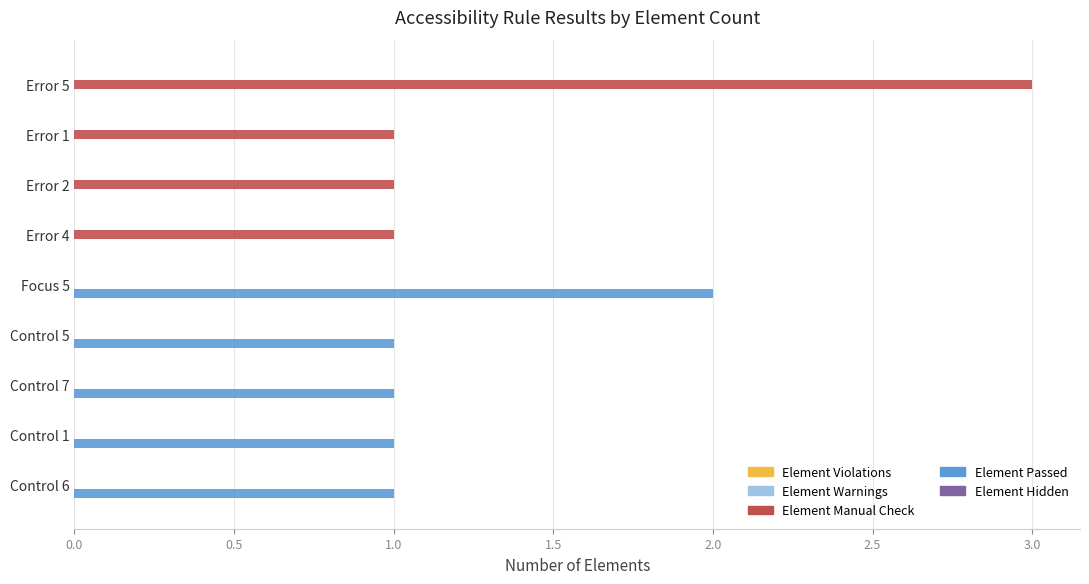

What is the greatest value displayed?

3